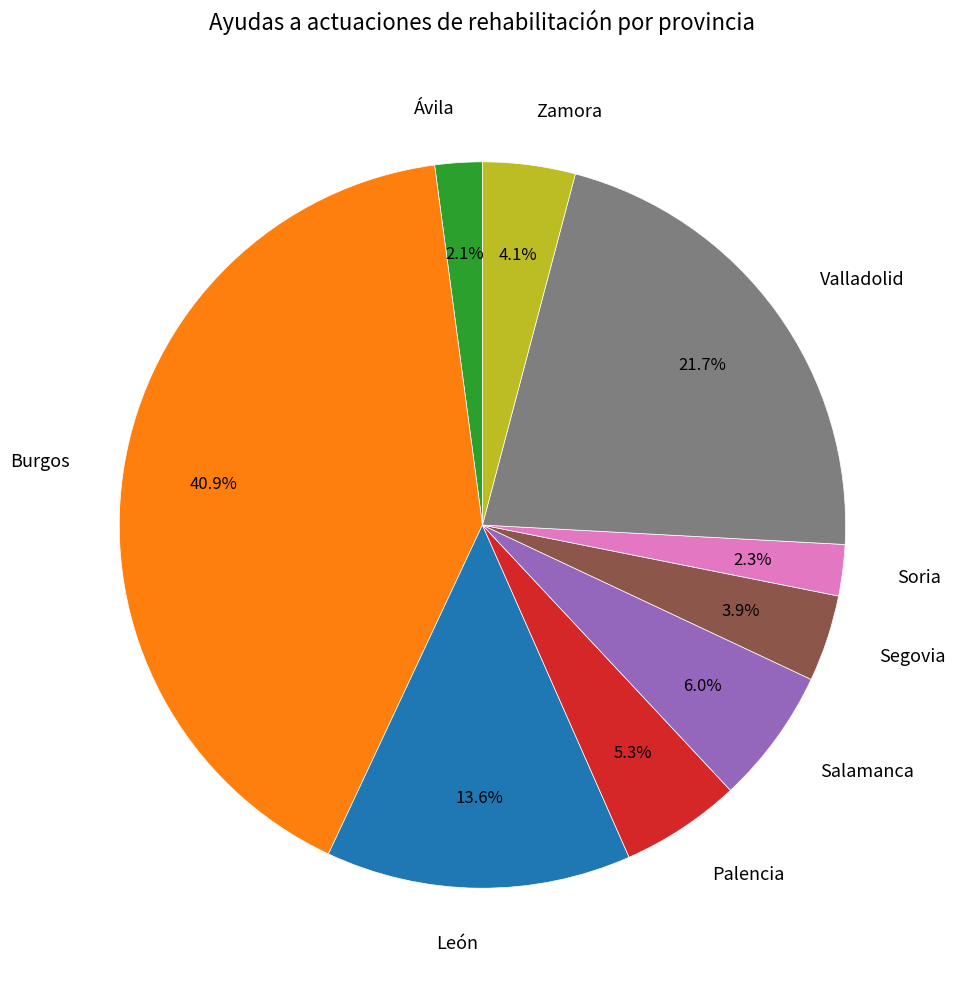

What percentage is NOT represented by Salamanca?

94.0%